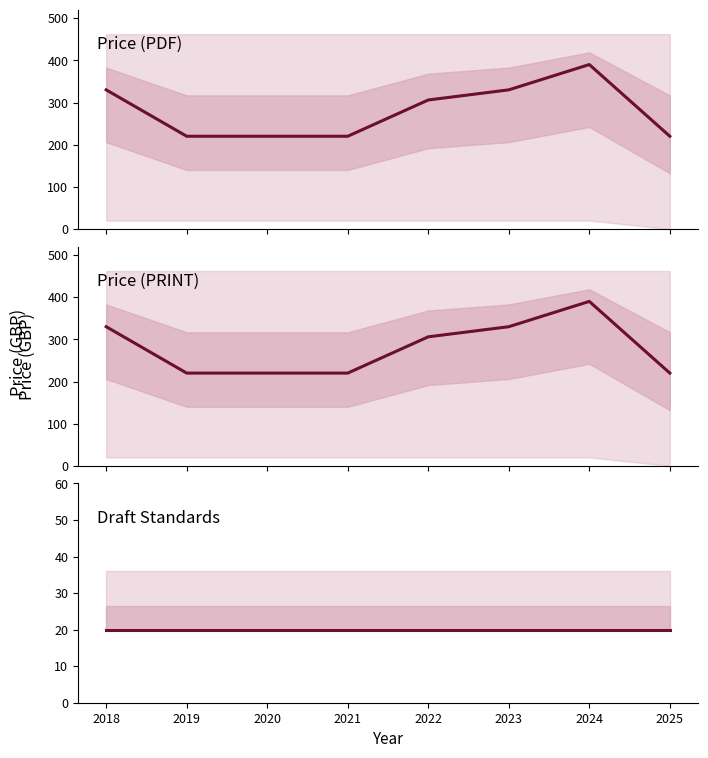

At which label does Draft Standards reach its peak?

2018